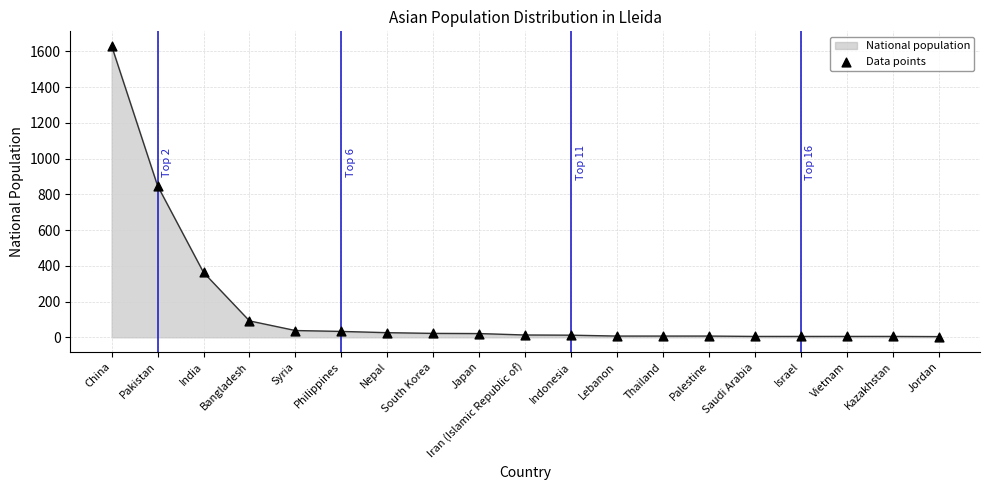

What is the ratio of the value at Jordan to the value at Iran (Islamic Republic of)?

0.3